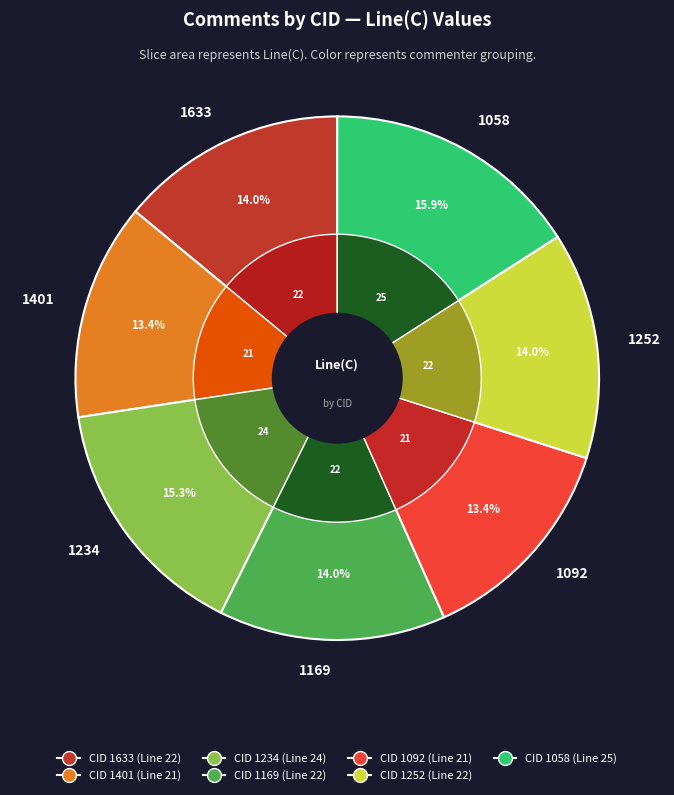

What percentage is the 1401 slice, to the nearest percent?

13%